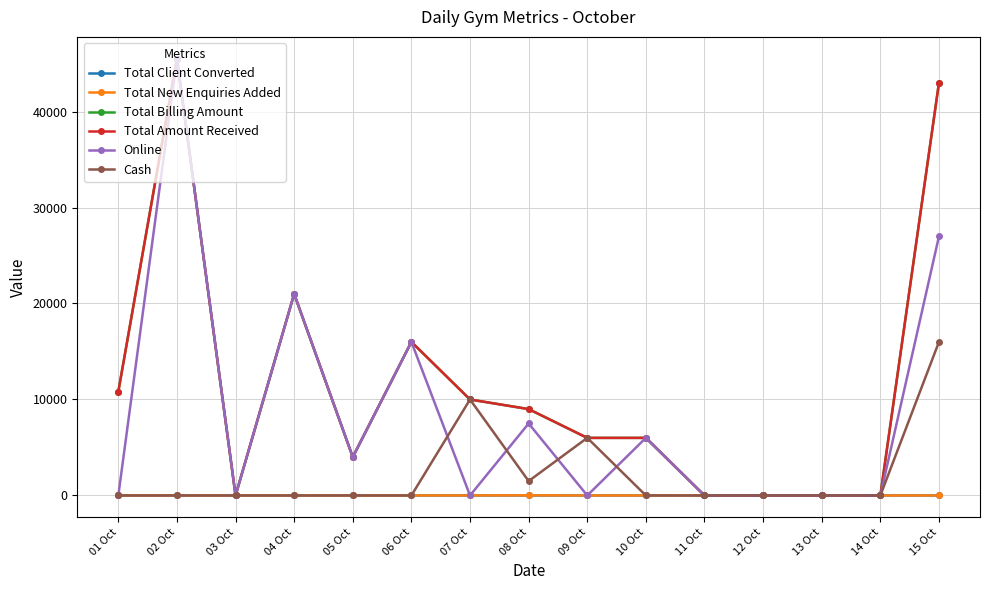

Which category has the lowest value across all series?

01 Oct